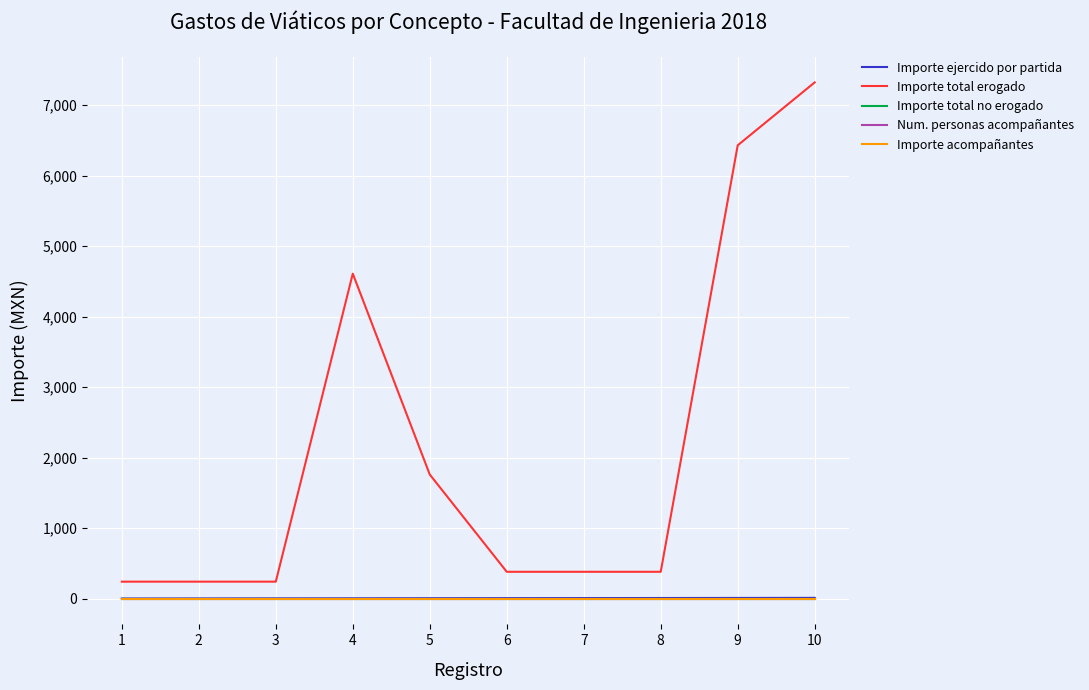

True or false: Importe ejercido por partida and Importe acompañantes cross at least once.

False